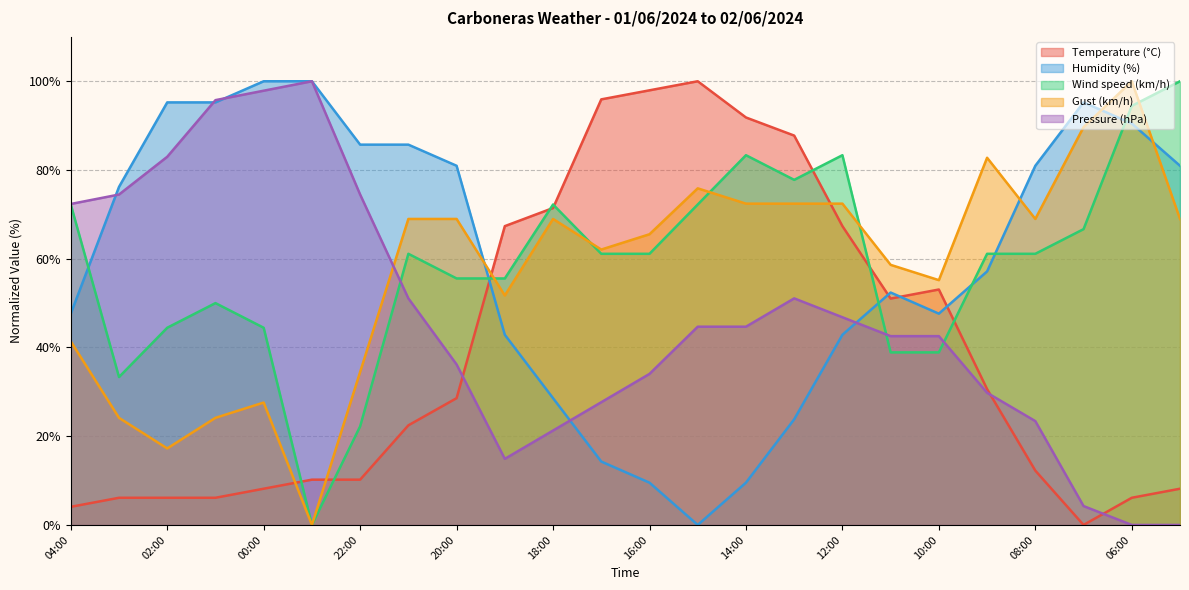

What are all the series names shown in the legend?

Temperature (°C), Humidity (%), Wind speed (km/h), Gust (km/h), Pressure (hPa)